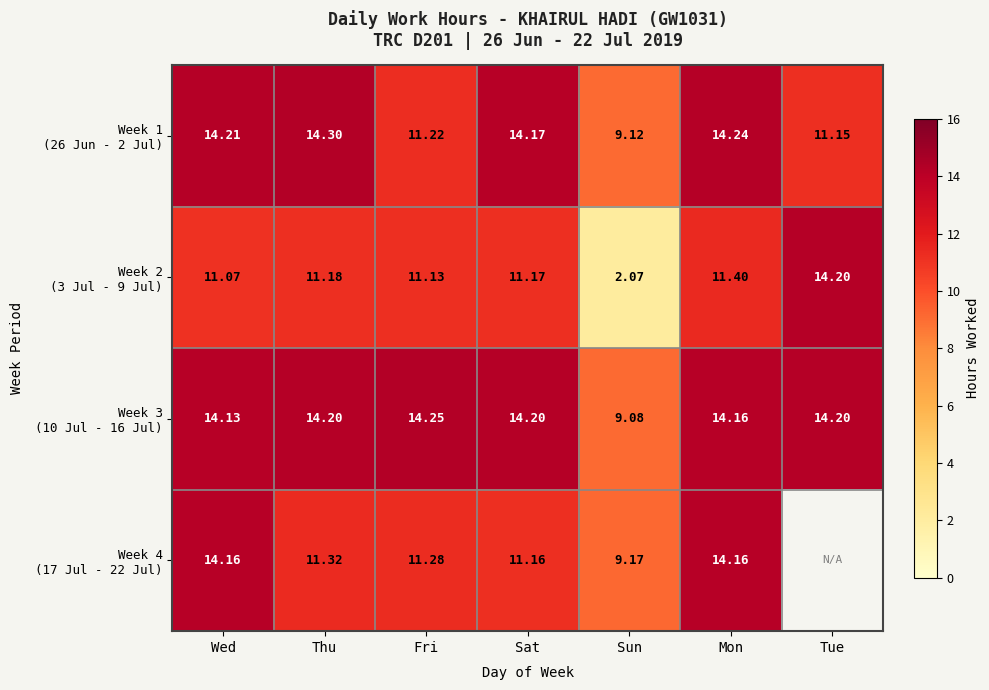

How many data points does each series have?

7